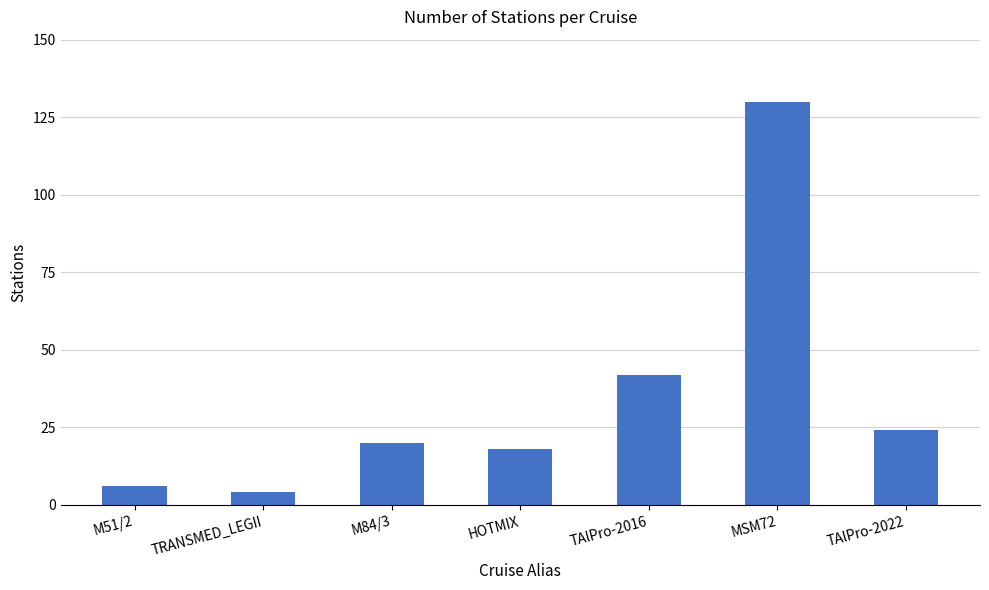

Reading left to right, extract all data points from this chart.

6	4	20	18	42	130	24